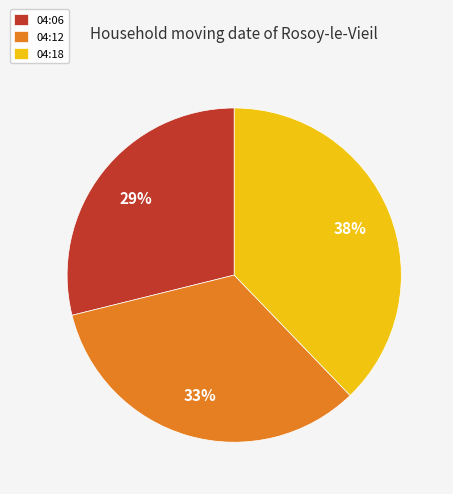

Is it true that 04:18 is 53% of the pie?

False